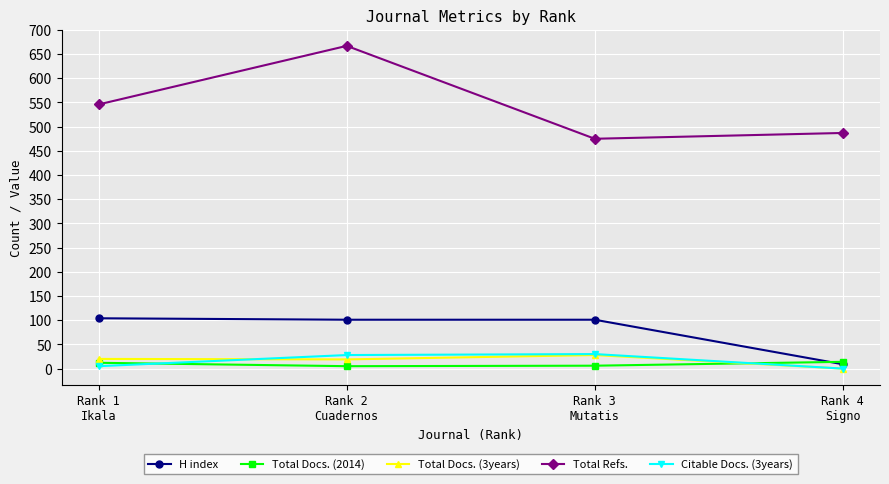

What is the average value of the Total Docs. (3years) series?

17